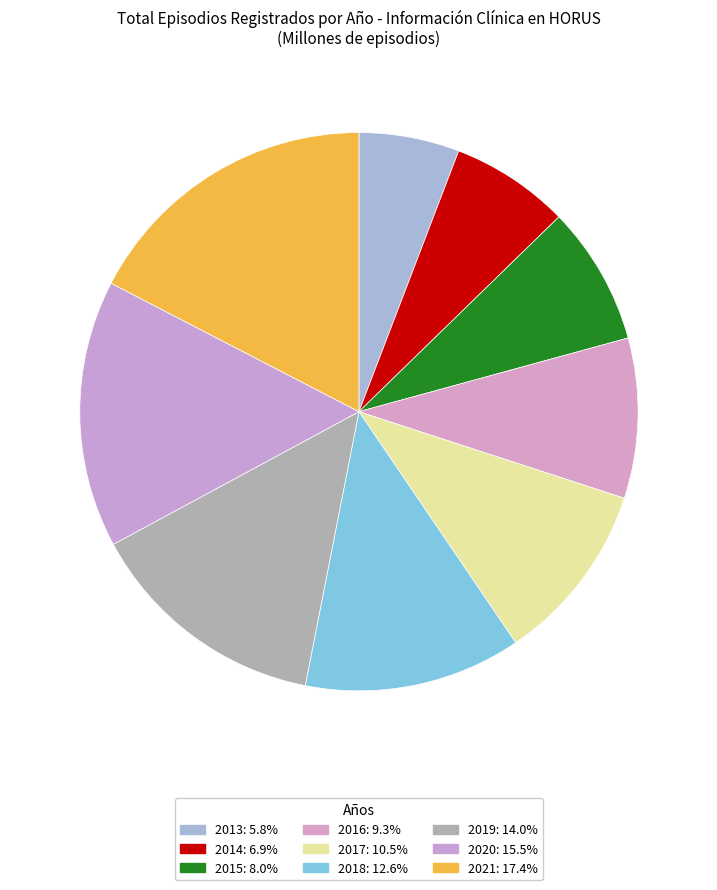

Count the number of slices in the pie.

9